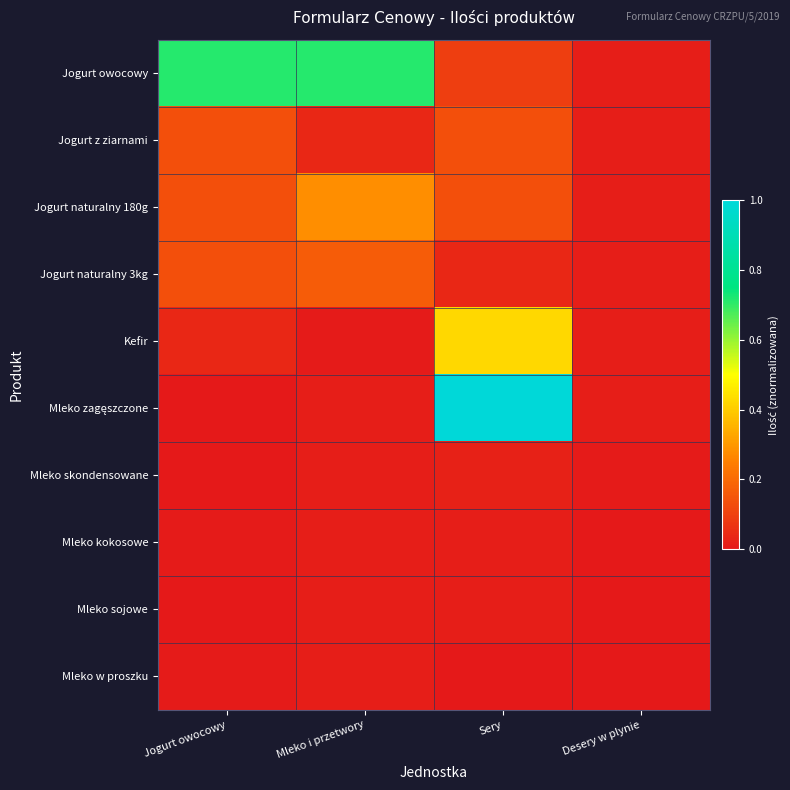

What is the greatest value displayed?

1.0